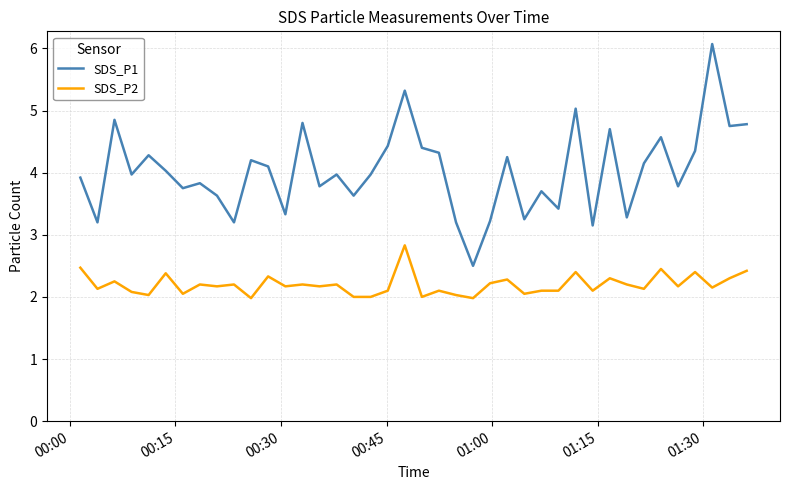

Rank the series by their maximum value, from lowest to highest.

SDS_P2, SDS_P1